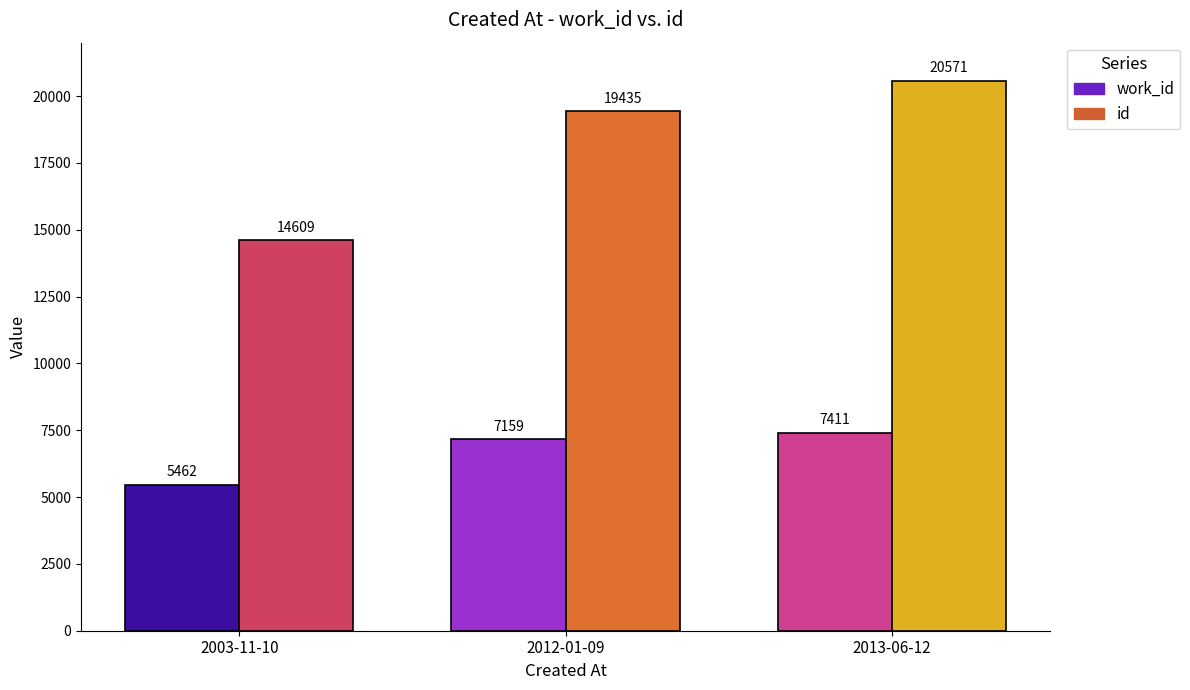

What is the highest value of the id series?

20571